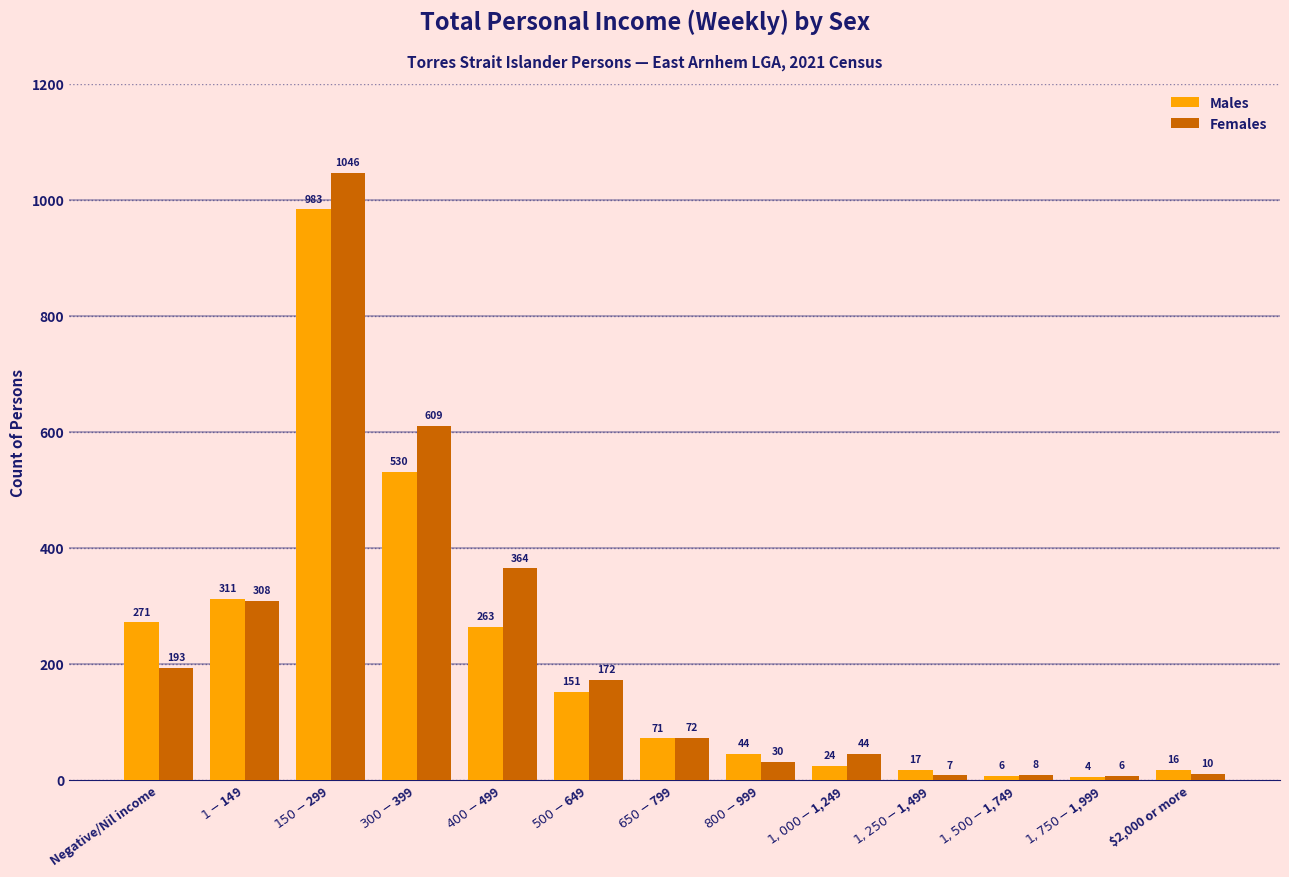

How many data points does each series have?

13